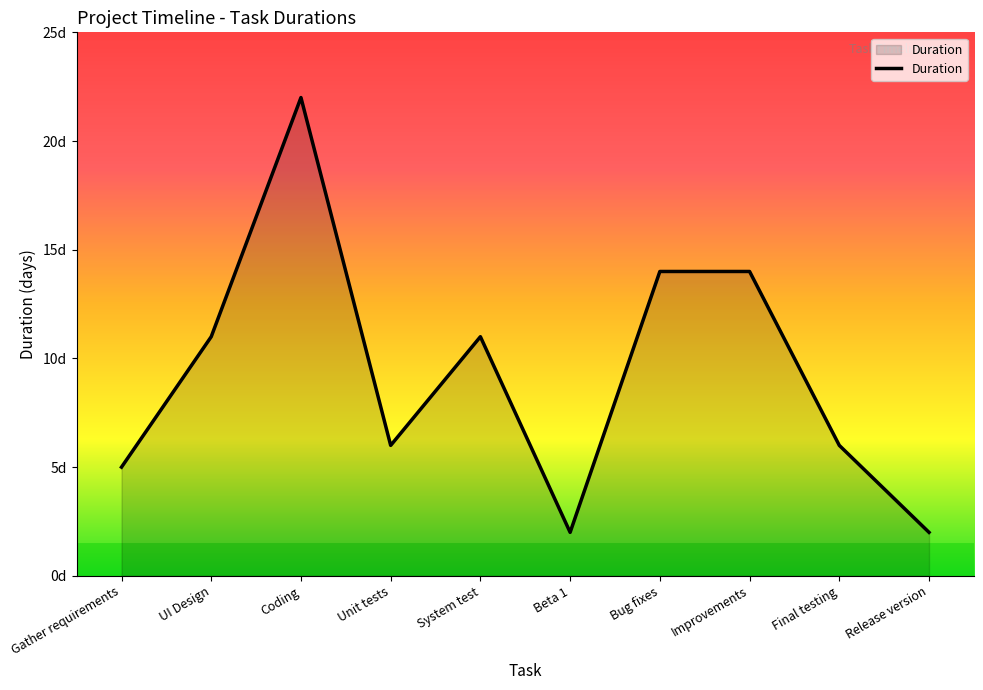

What is the average value?

9